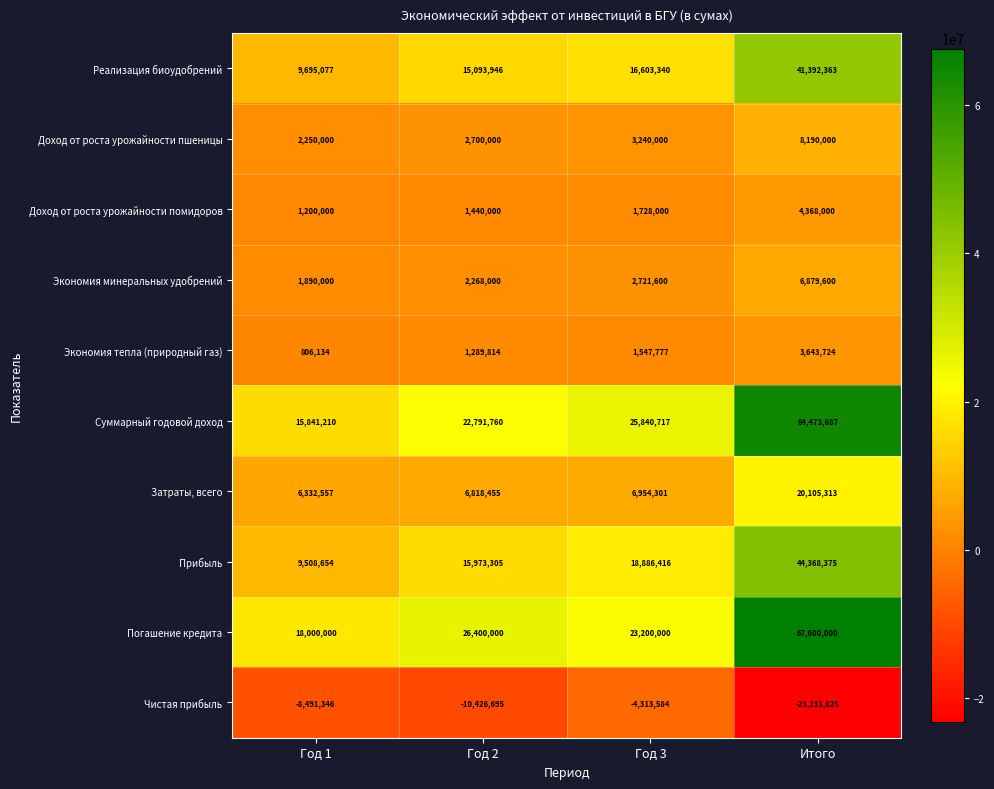

What is the difference between the maximum and minimum values in the Экономия минеральных удобрений series?

4989600